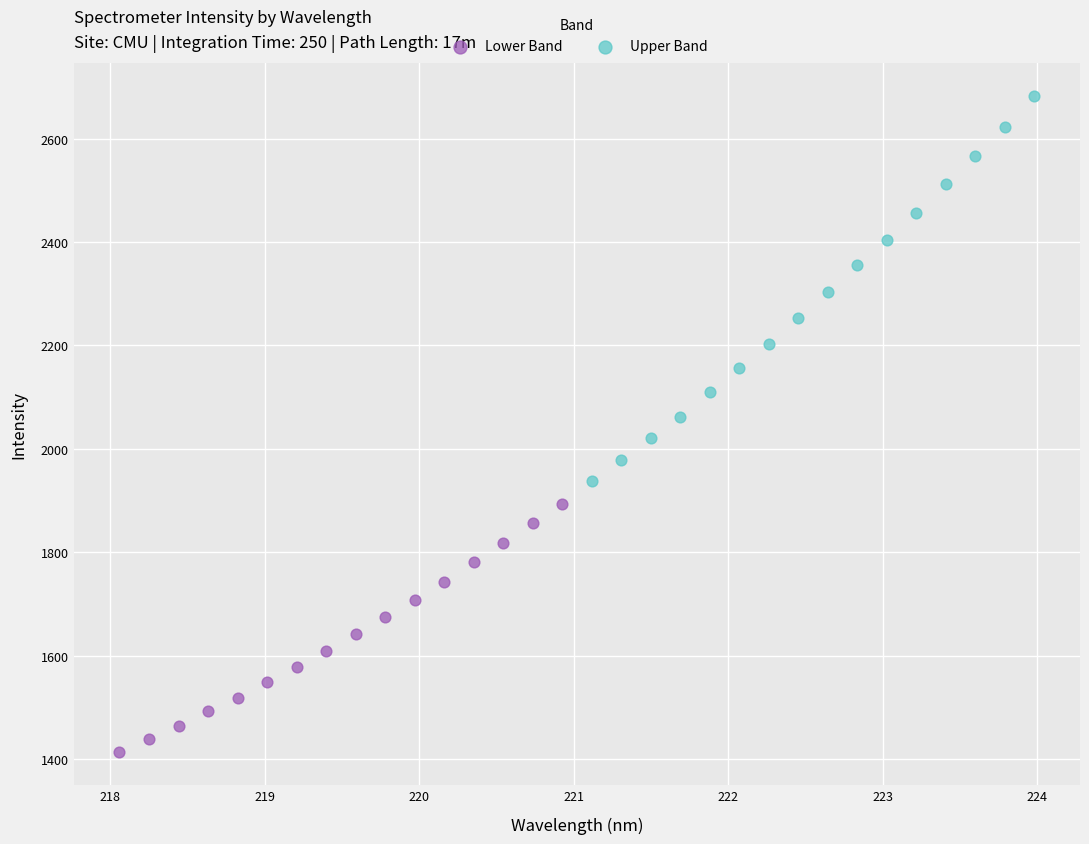

Which series reaches the minimum Y coordinate?

Lower Band